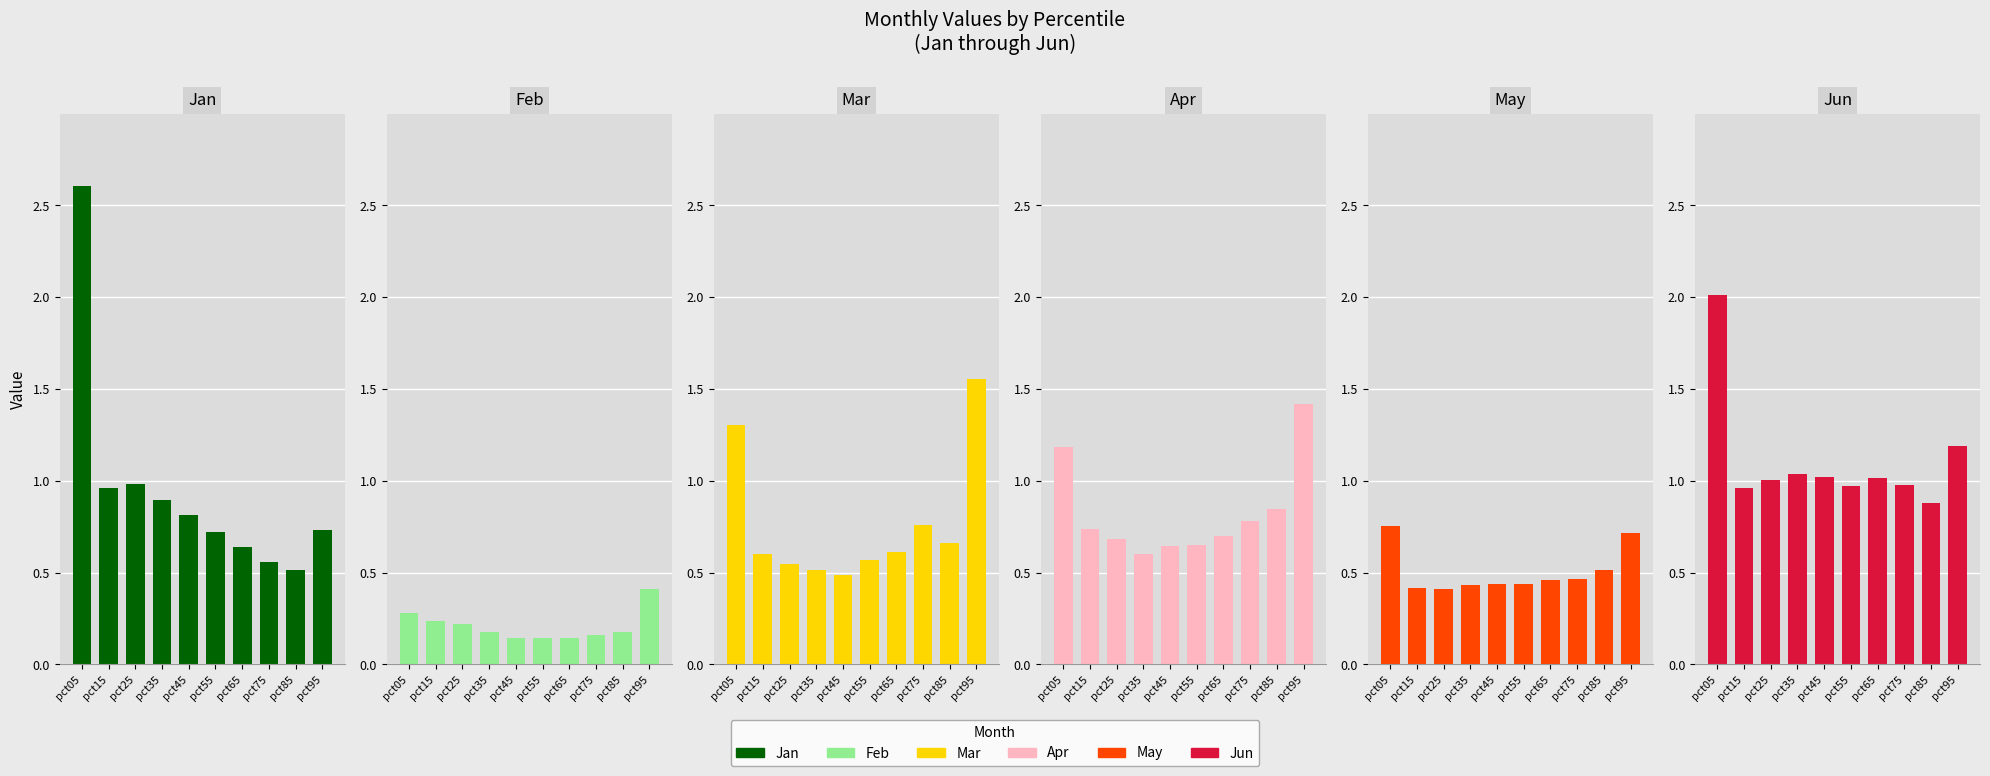

Is it true that Mar equals 0.6 at pct15?

True